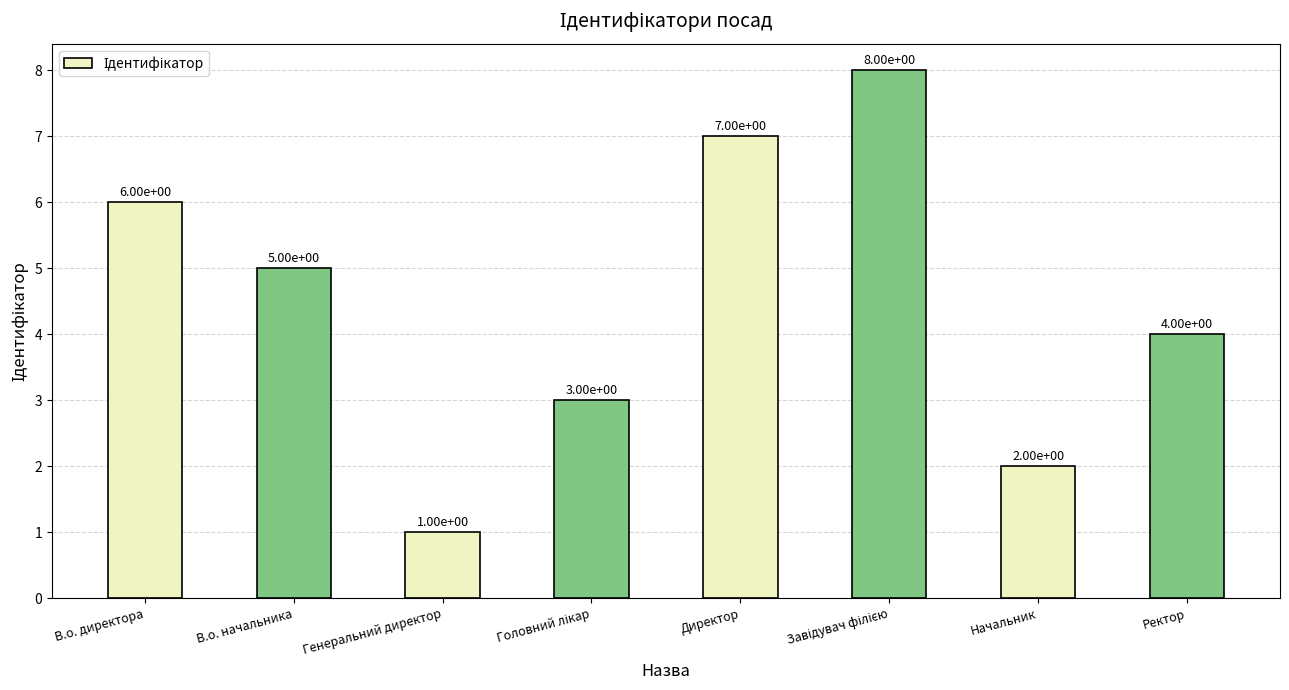

What is the difference between the values at В.о. начальника and Начальник?

3